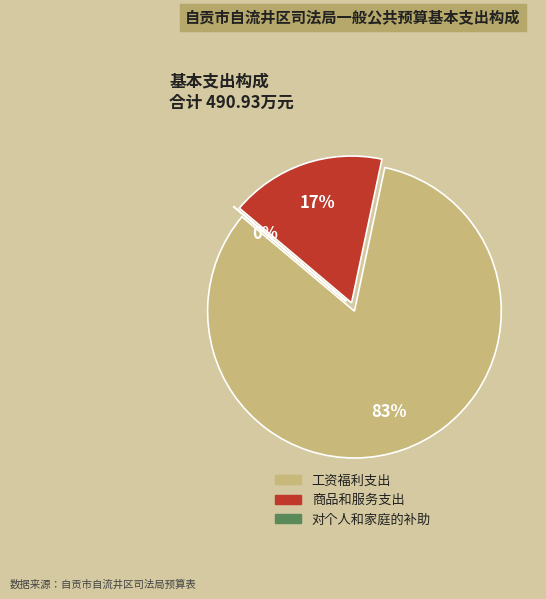

Is there a majority slice in this chart?

Yes